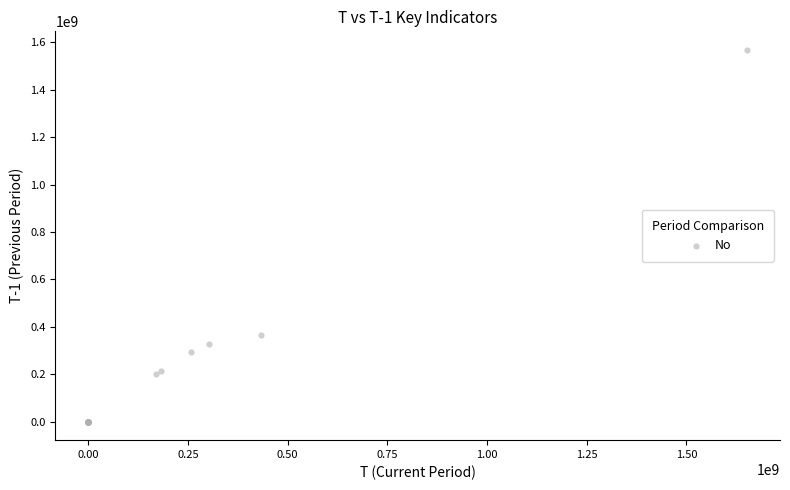

What Y value in the scatter plot is closest to 784251748?

366390647.6